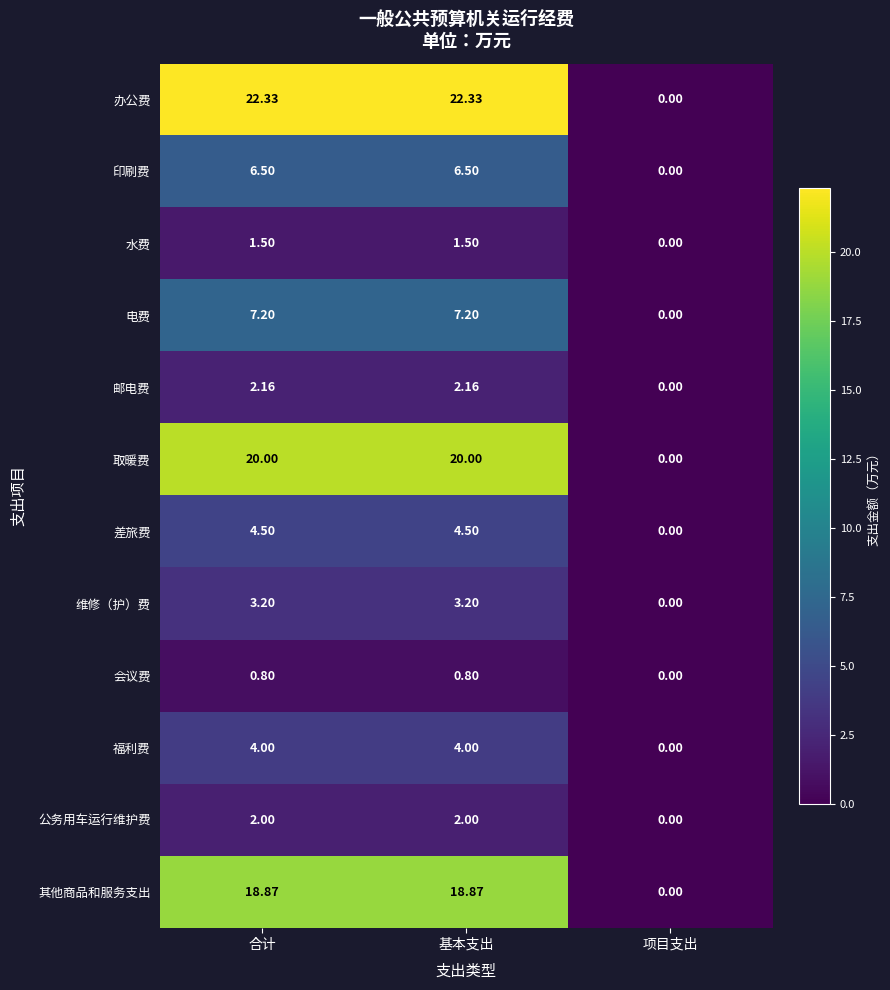

How many series are shown in this chart?

12